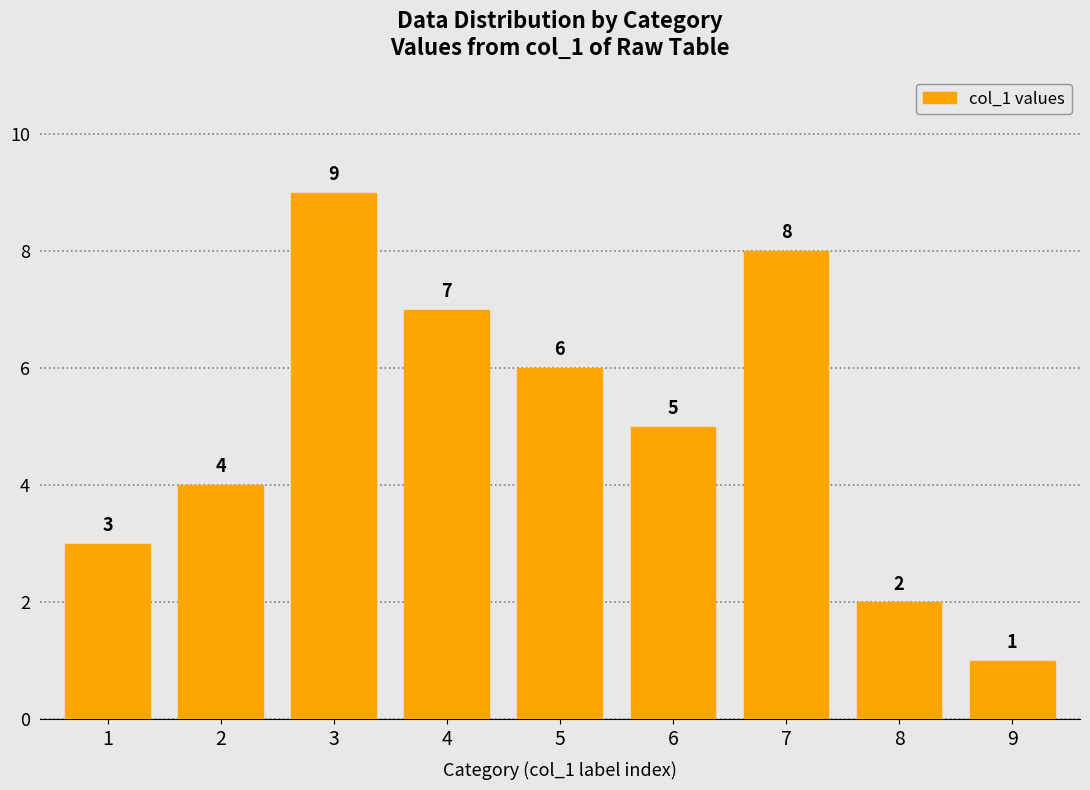

Between 9 and 4, which is larger?

4